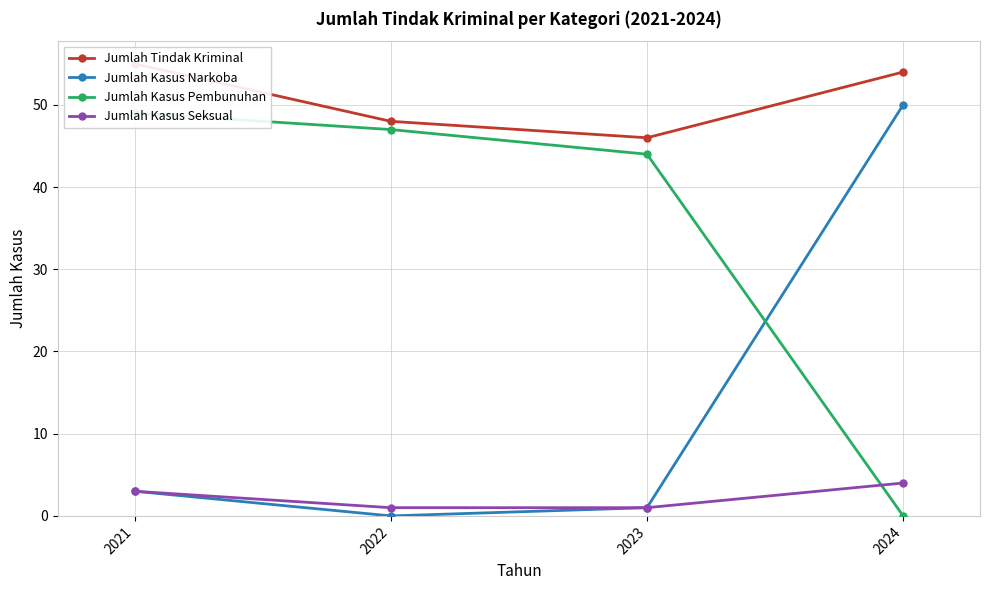

True or false: Jumlah Kasus Narkoba has a value of 1 at 2023.

True